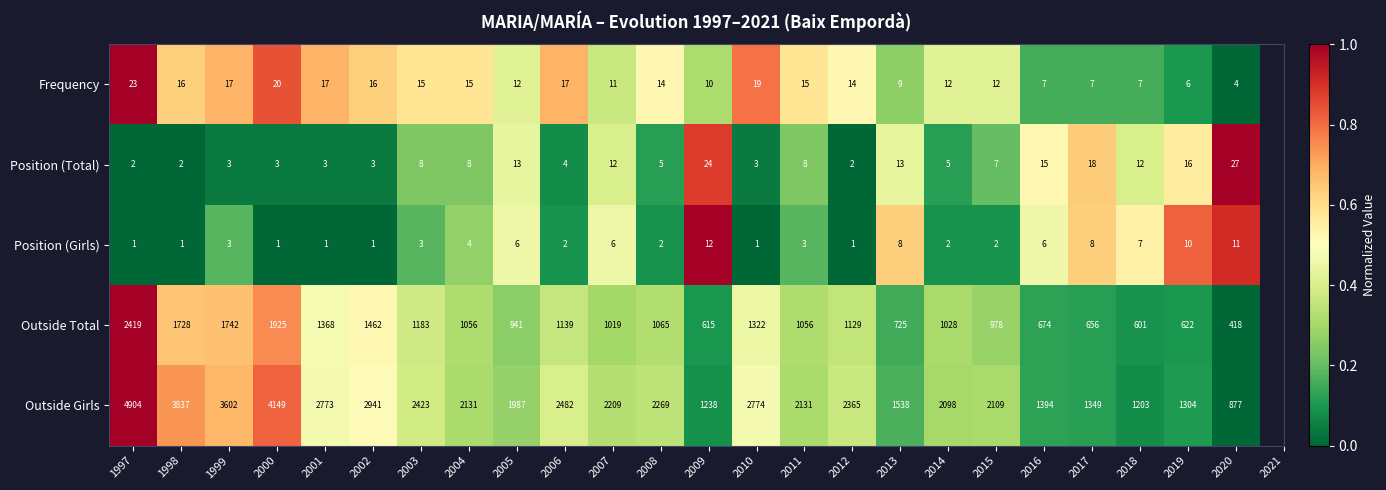

Which series has the largest total across all categories?

Outside Girls